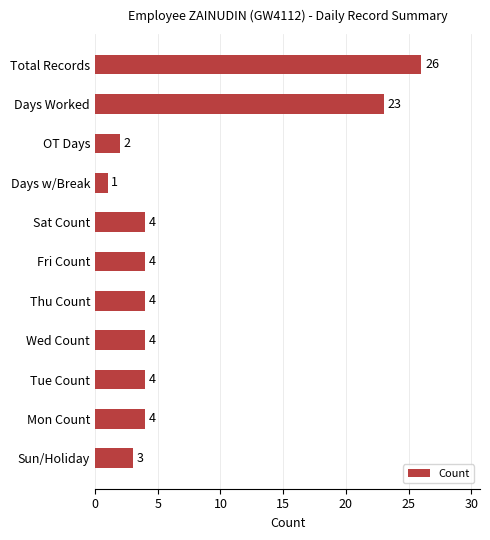

Between Sun/Holiday and Thu Count, which is larger?

Thu Count